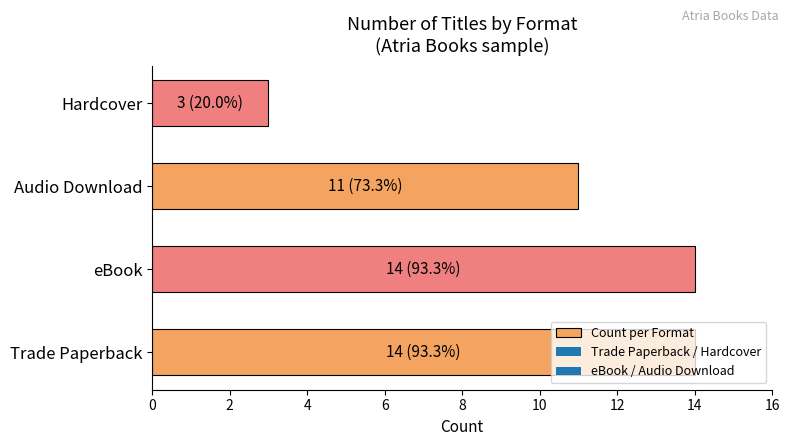

At which label is the value closest to 8?

Audio Download